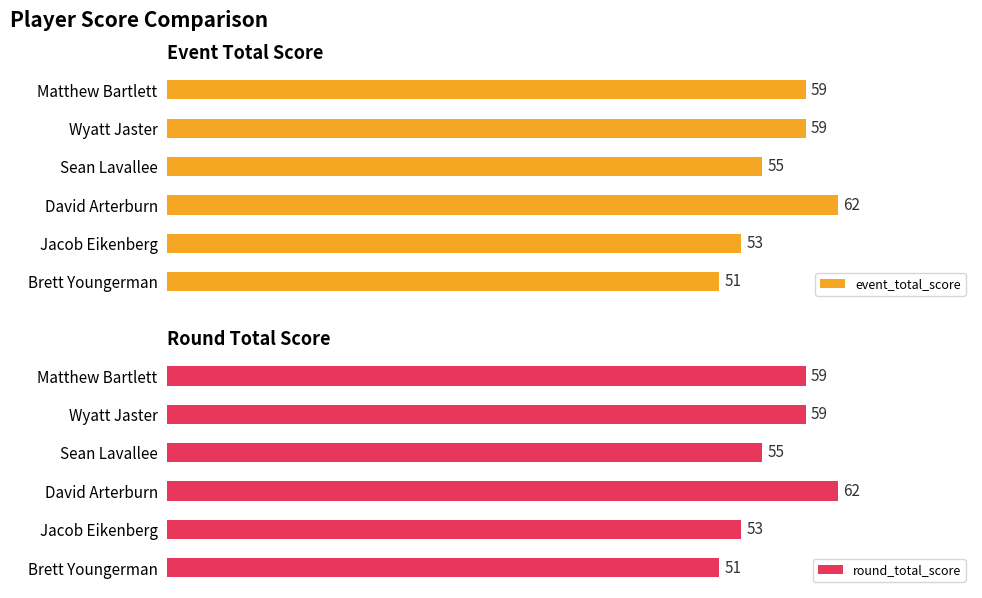

At which label does event_total_score reach its minimum?

Brett Youngerman